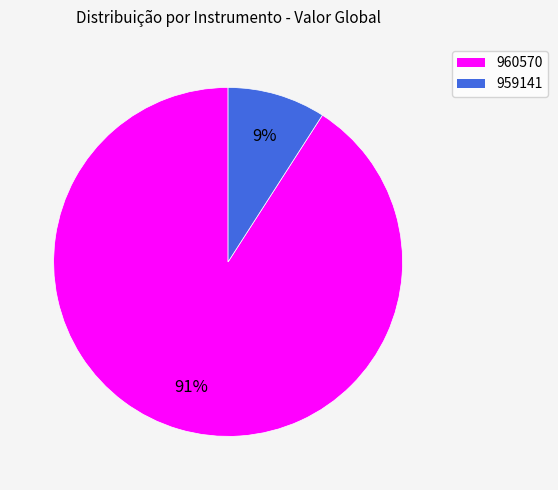

What percentage is the 960570 slice, to the nearest percent?

91%